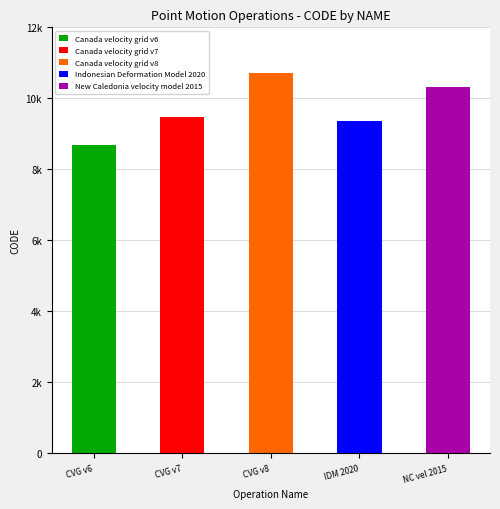

At which category does the chart reach its minimum across all series?

Canada velocity grid v6